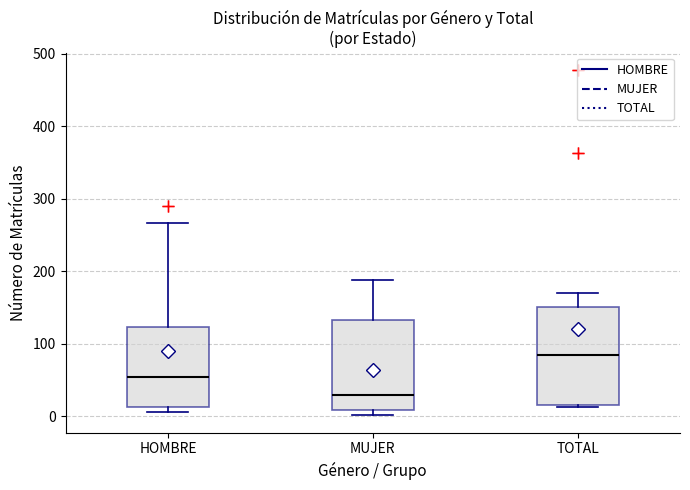

Which box is the tallest, from its lower edge to its upper edge?

TOTAL